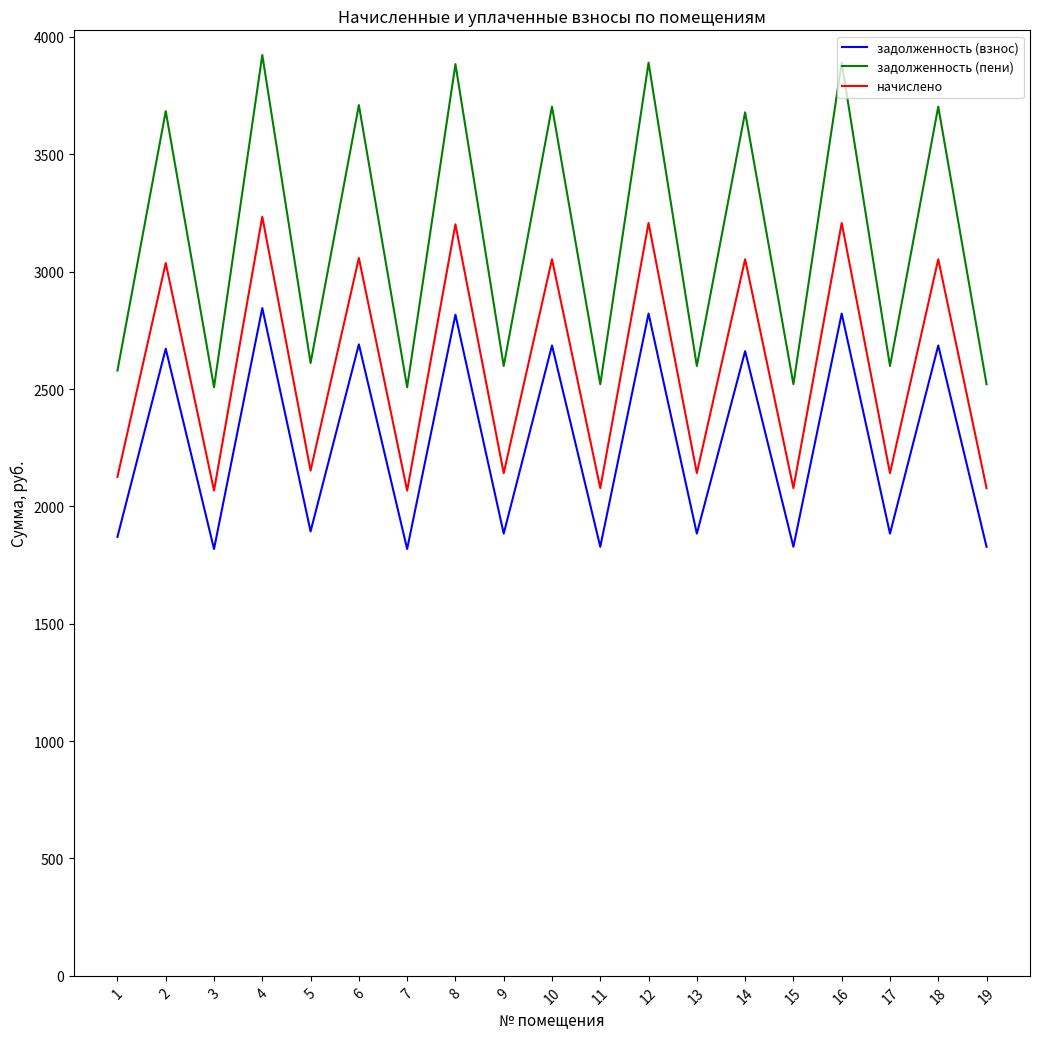

At how many categories does at least one series exceed 3016?

9